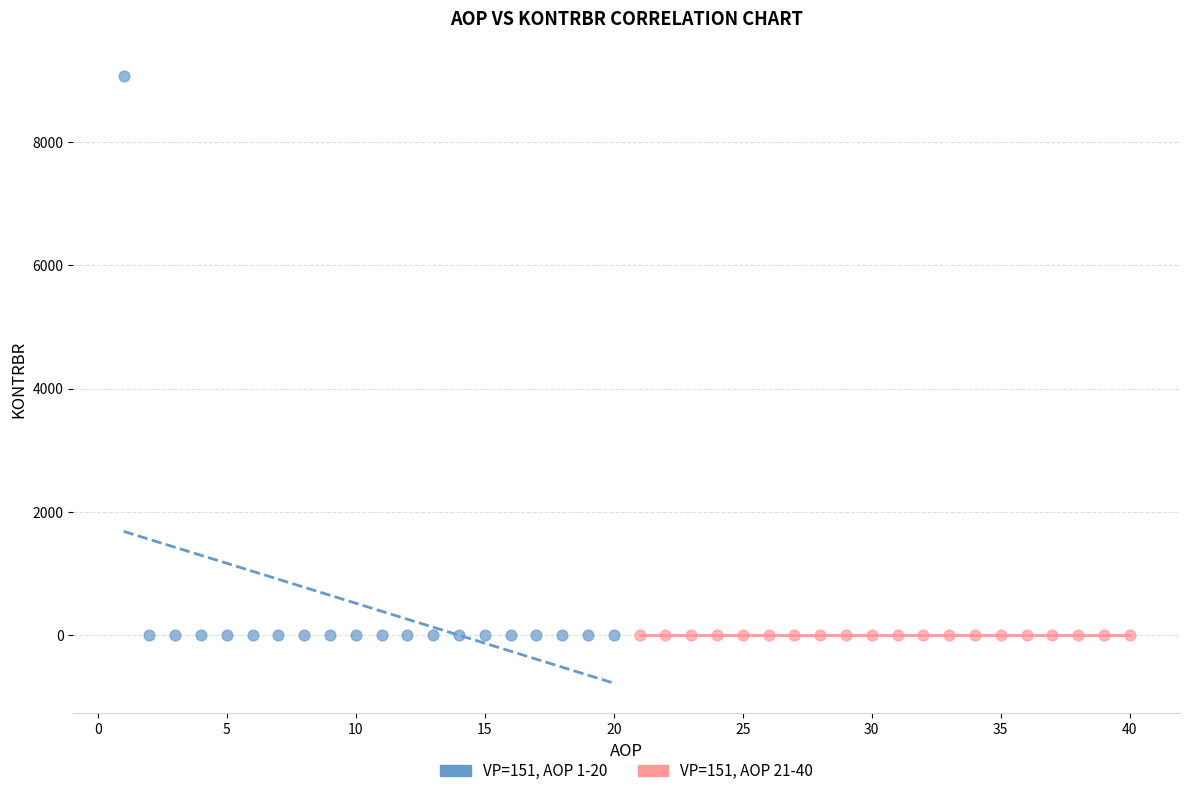

Which series contains the highest Y value?

VP=151, AOP 1-20